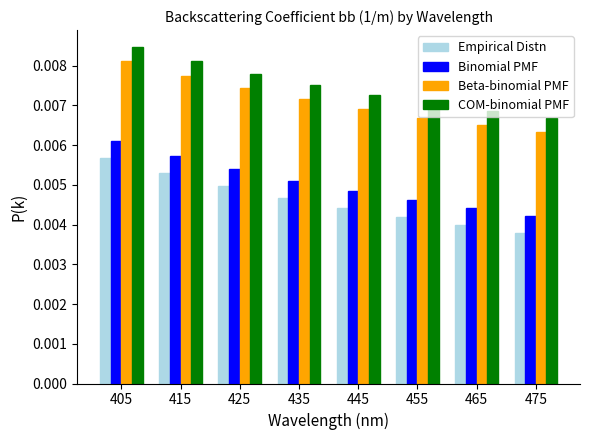

Which series has the widest spread of values?

Empirical Distn